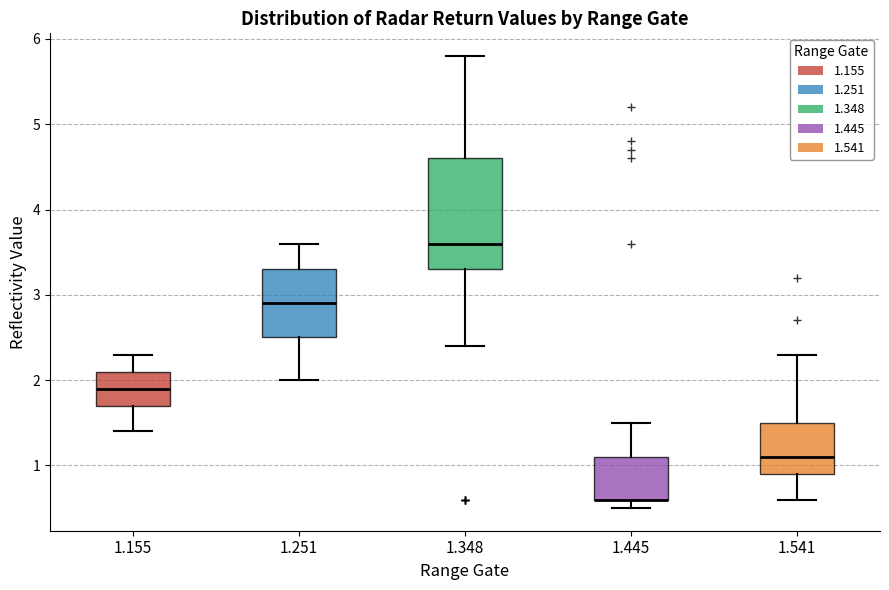

Reading left to right, transcribe this box plot: for each box, give where its median line is, the range the box spans, and where its two whiskers end, as read against the y-axis. The values are not printed on the chart, so give them approximately, as read against the axis.

1.155: median 1.9, box 1.7 to 2.1, whiskers 1.4 to 2.3
1.251: median 2.9, box 2.5 to 3.3, whiskers 2.0 to 3.6
1.348: median 3.6, box 3.3 to 4.6, whiskers 2.4 to 5.8
1.445: median 0.6 (drawn on the box's lower edge), box 0.6 to 1.1, whiskers 0.5 to 1.5
1.541: median 1.1, box 0.9 to 1.5, whiskers 0.6 to 2.3